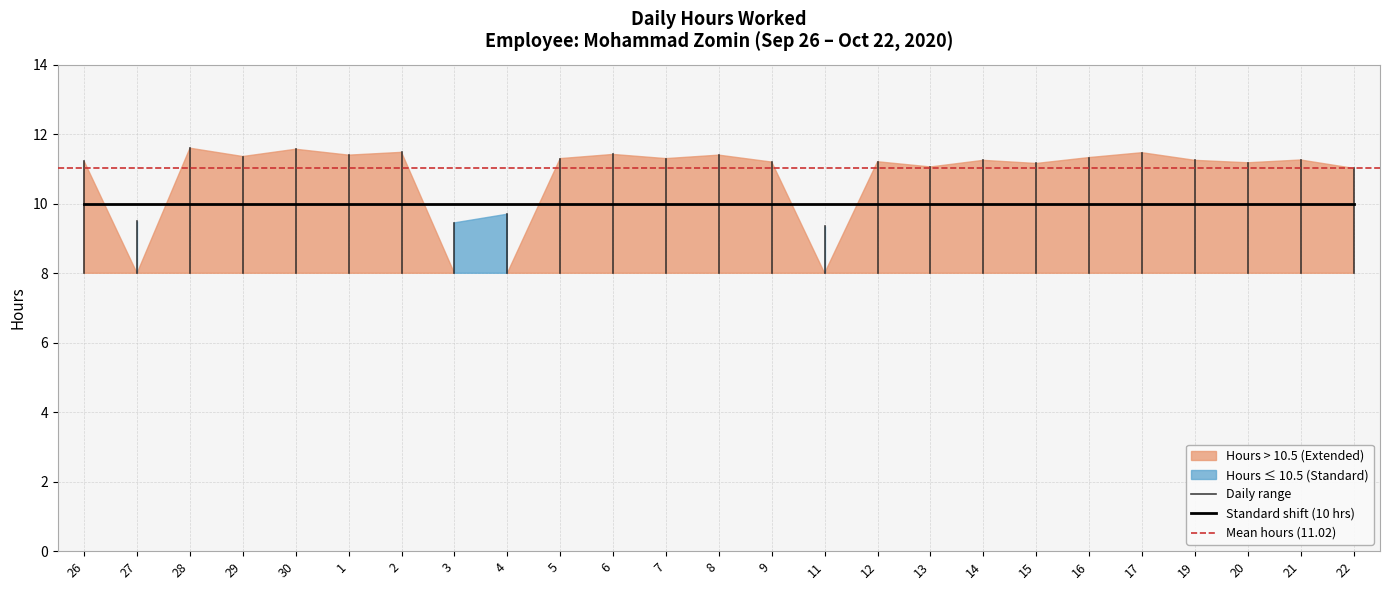

What is the label of the 5th point from the left?

30